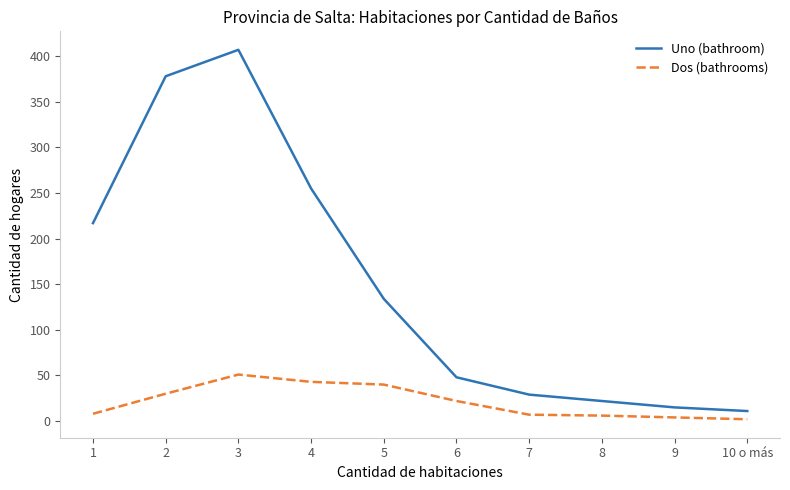

List the series in order of their peak value, lowest first.

Dos (bathrooms), Uno (bathroom)